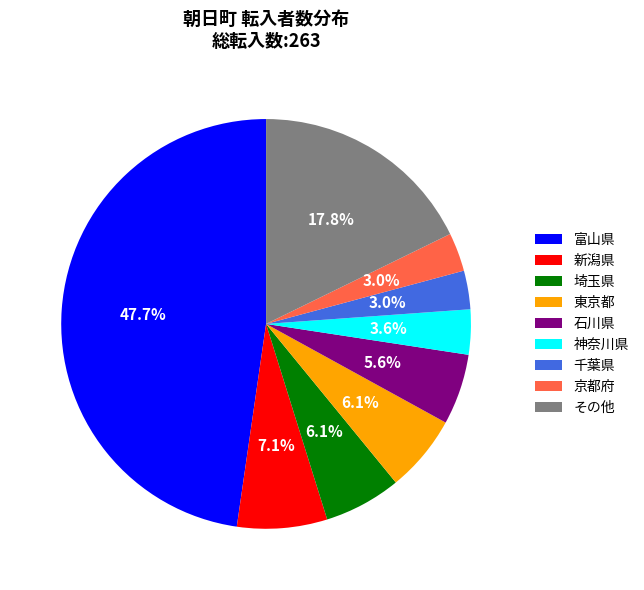

Does 東京都 represent more than half of the total?

No